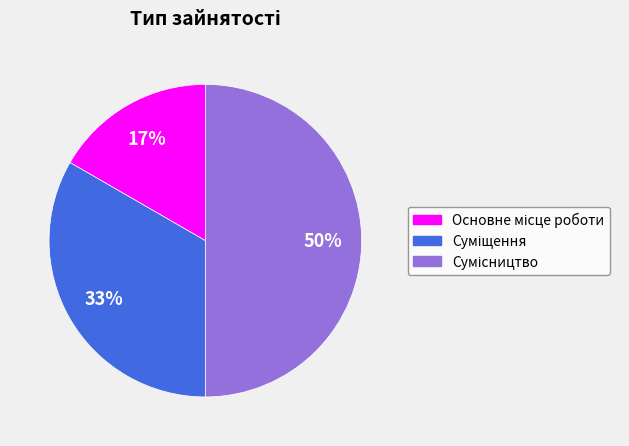

To the nearest percent, what is the average slice percentage?

33%